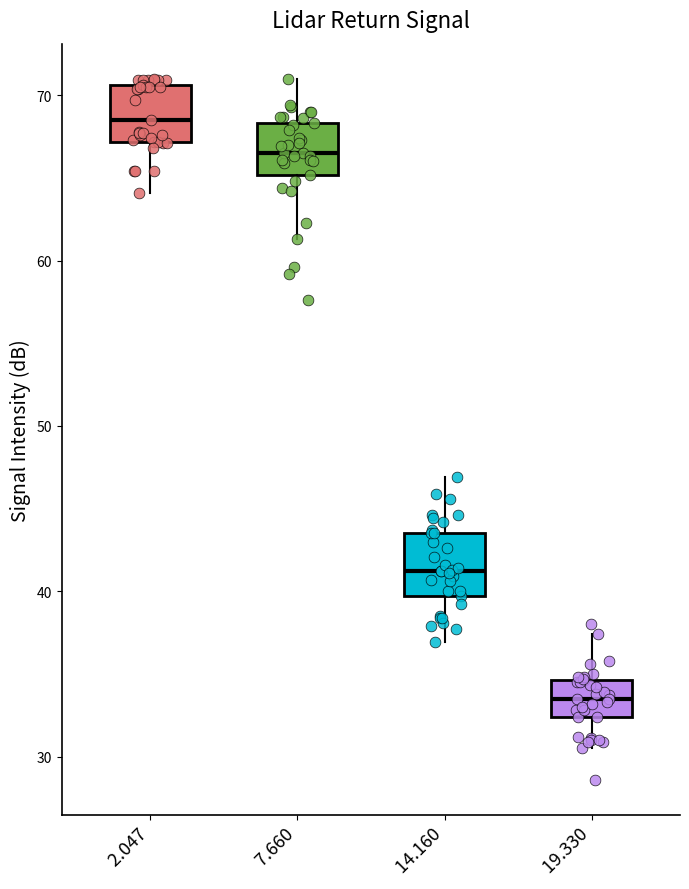

Reading left to right, transcribe this box plot: for each box, give where its median line is, the range the box spans, and where its two whiskers end, as read against the y-axis. The values are not printed on the chart, so give them approximately, as read against the axis.

2.047: median 69, box 67 to 71, whiskers 64 to 71 (just above the box's upper edge)
7.660: median 67, box 65 to 68, whiskers 61 to 71
14.160: median 41, box 40 to 44, whiskers 37 to 47
19.330: median 34, box 32 to 35, whiskers 31 to 37